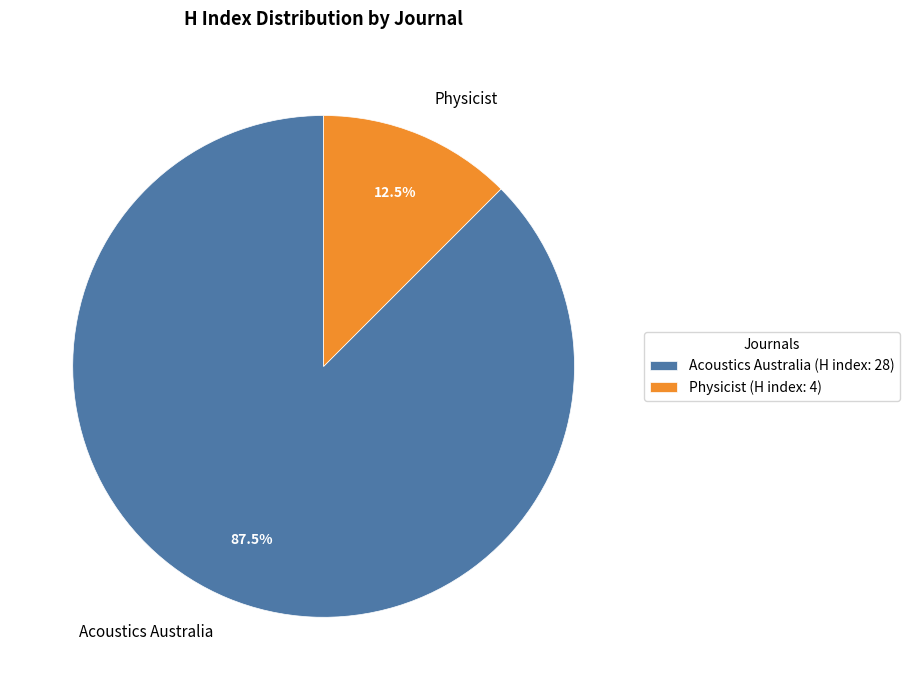

Which has a higher value, Acoustics Australia or Physicist?

Acoustics Australia